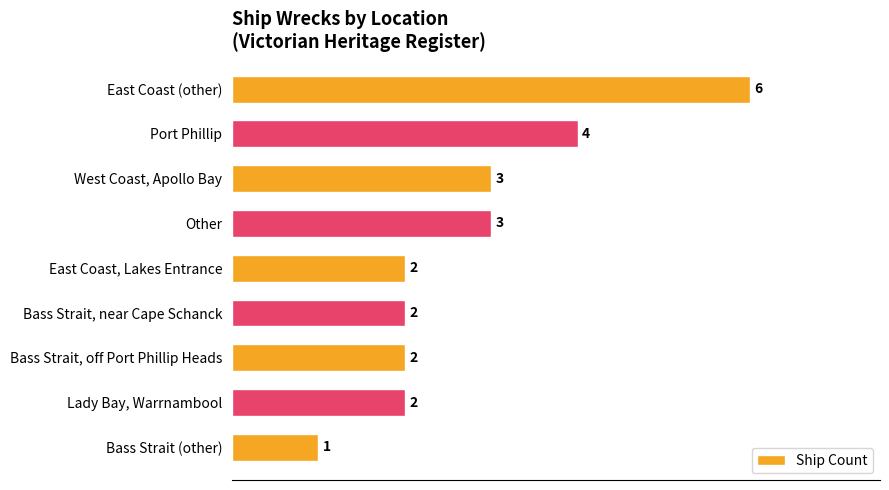

The value at Lady Bay, Warrnambool is 2. True or false?

True